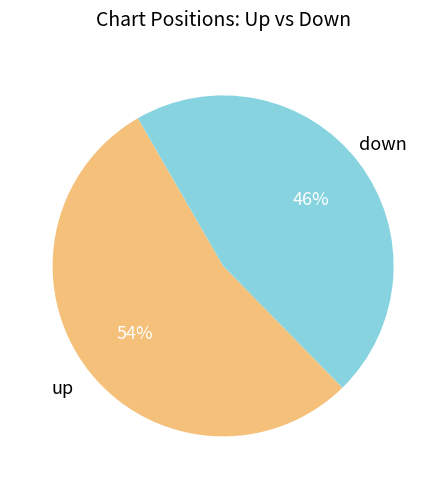

To the nearest percent, what is the average slice percentage?

50%